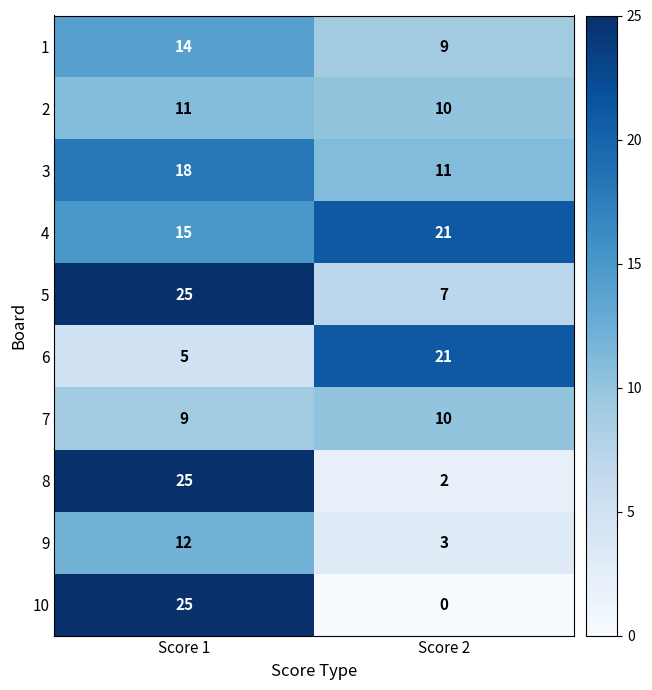

What is the approximate value of 6 at Score 1, to the nearest 5?

5